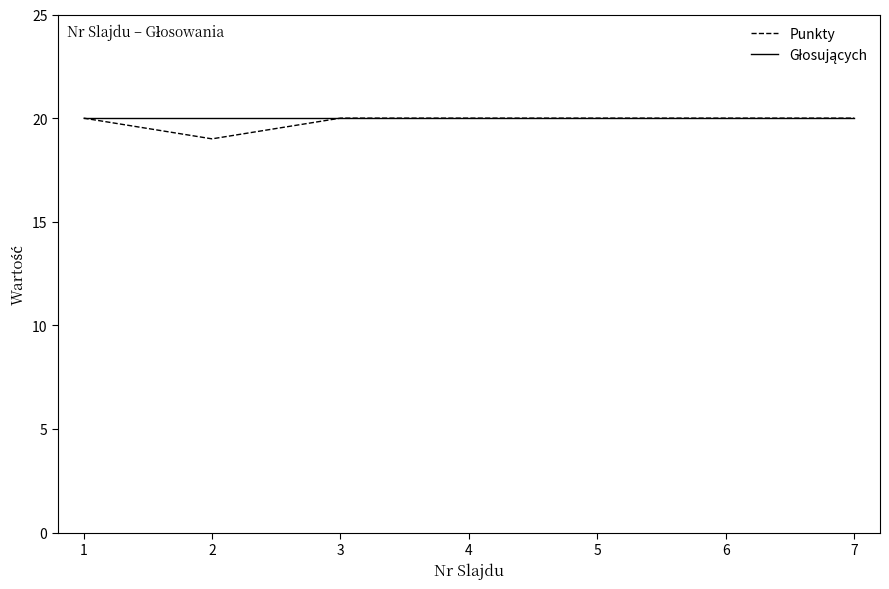

Is it true that Punkty equals 5 at 1?

False